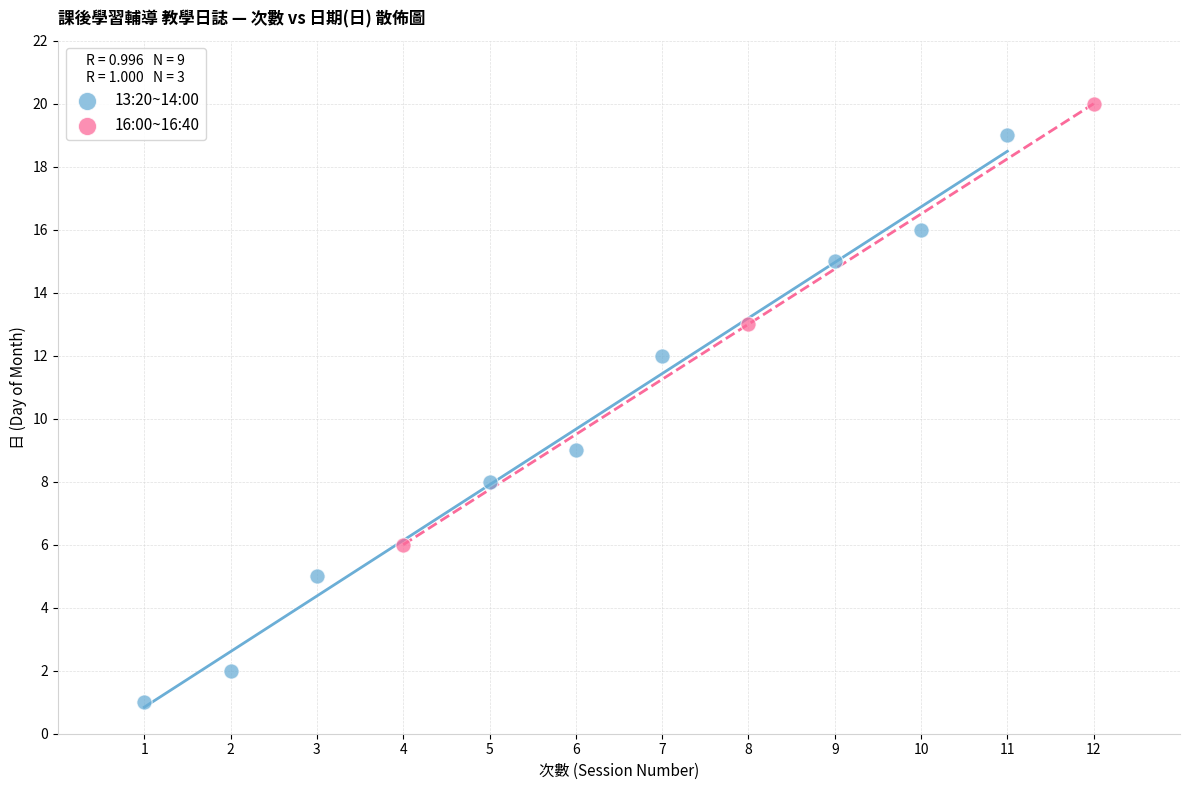

Which series reaches the maximum Y coordinate?

16:00~16:40